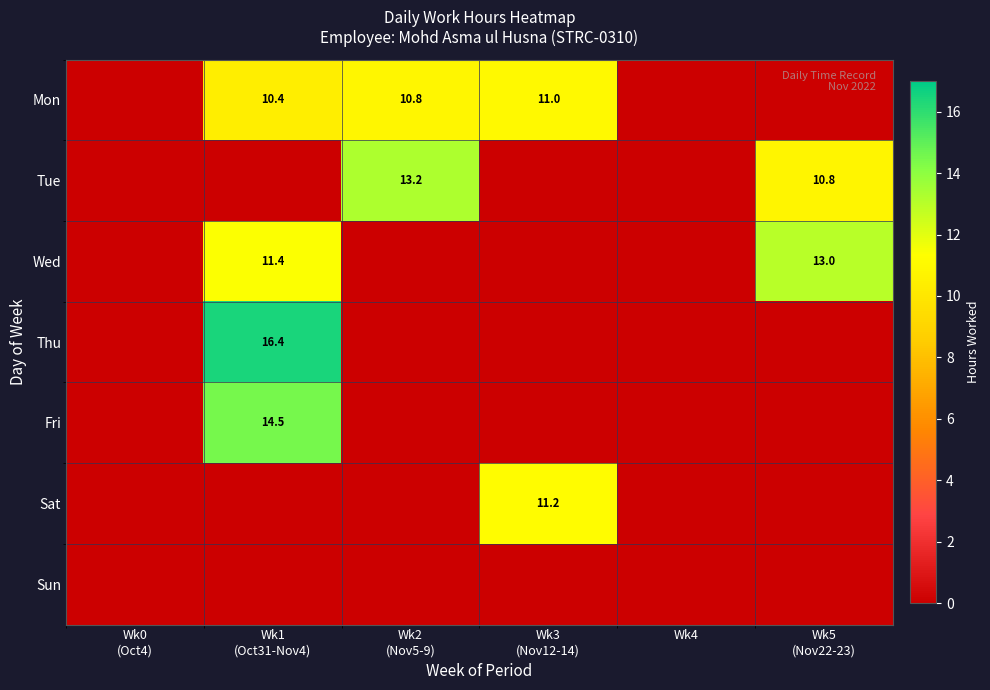

Is it true that Tue equals 2.5 at Wk5 (Nov22-23)?

False